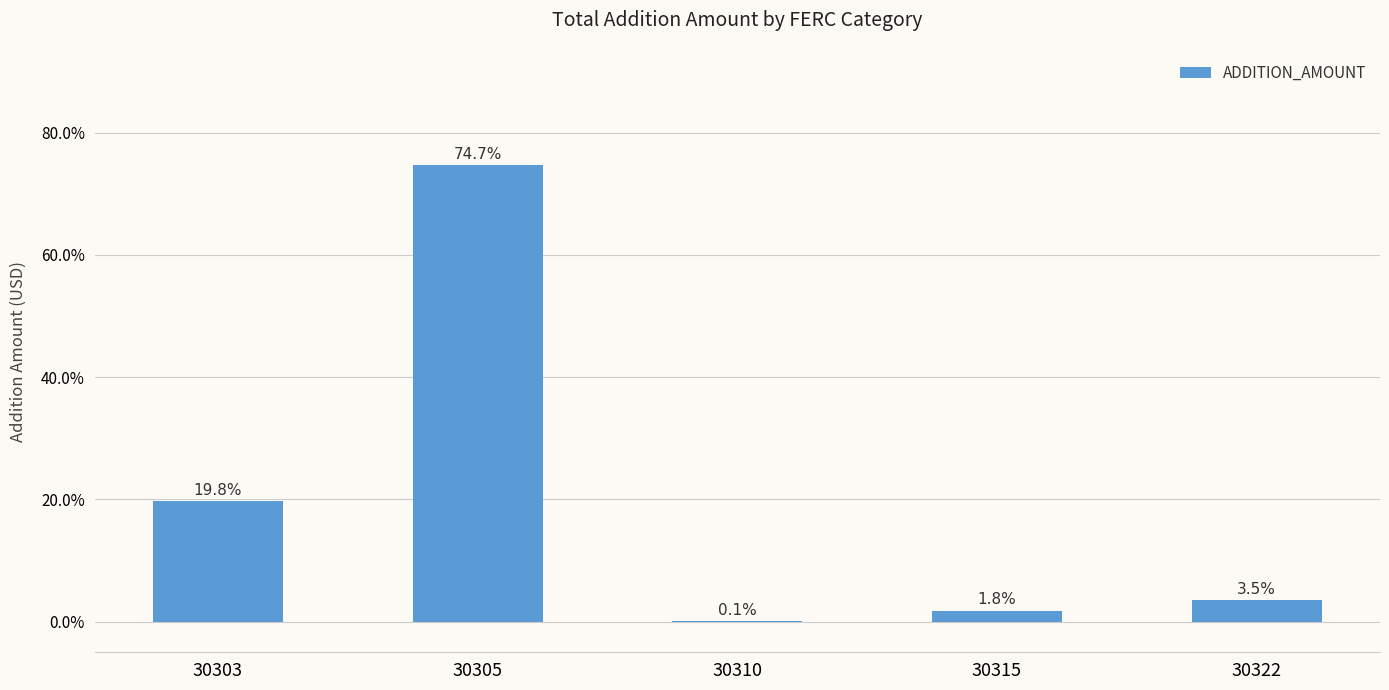

What is the maximum value shown in the chart?

74.7